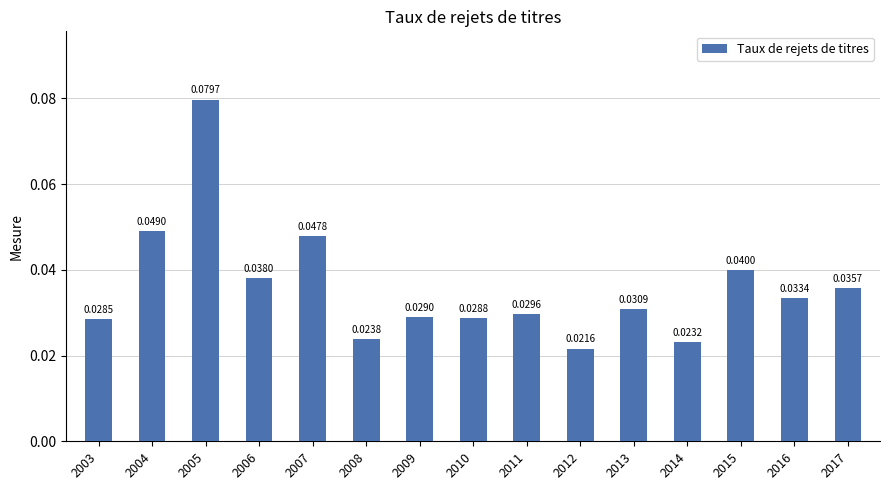

How many bars are there in total?

15